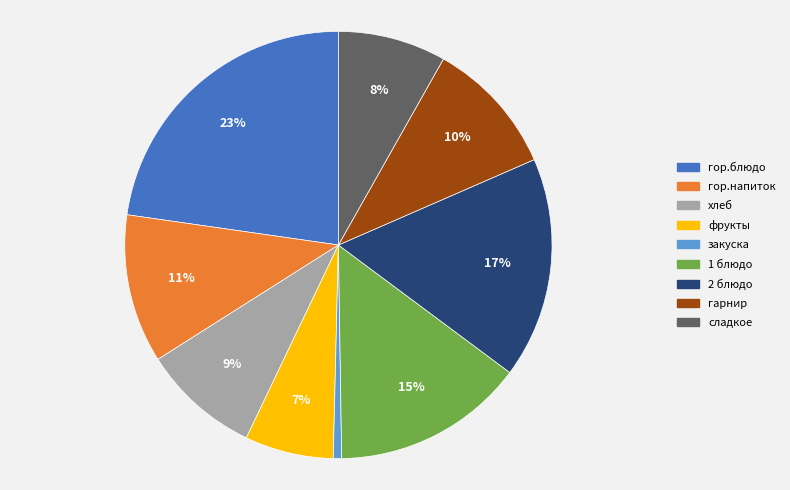

What is the largest slice in the pie chart?

гор.блюдо